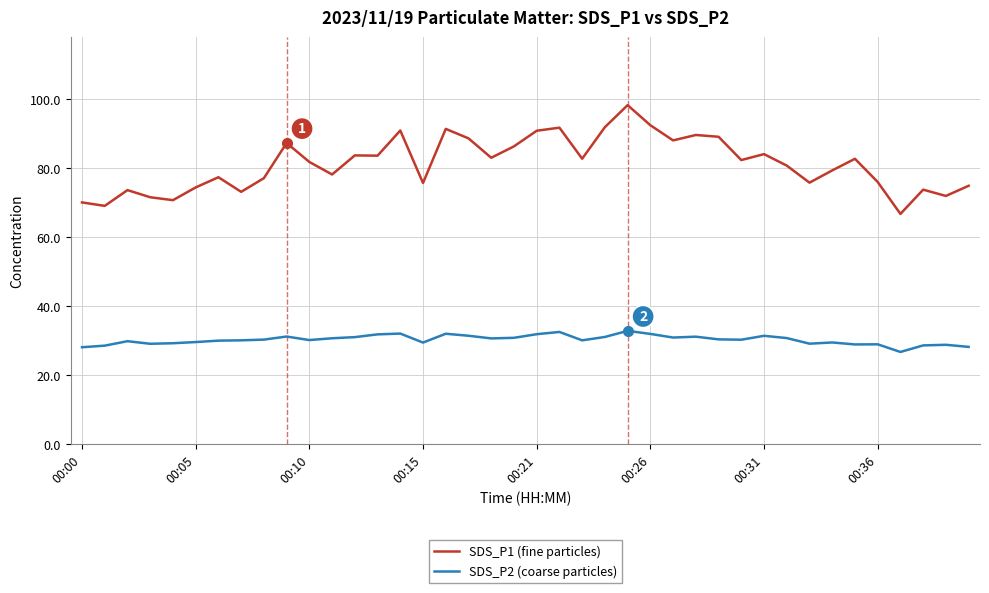

What is the minimum value shown in the chart?

26.8